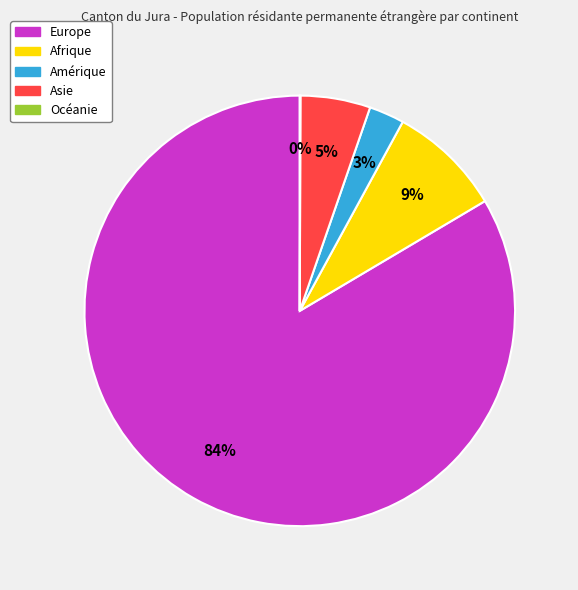

To the nearest percent, what is the average slice percentage?

20%